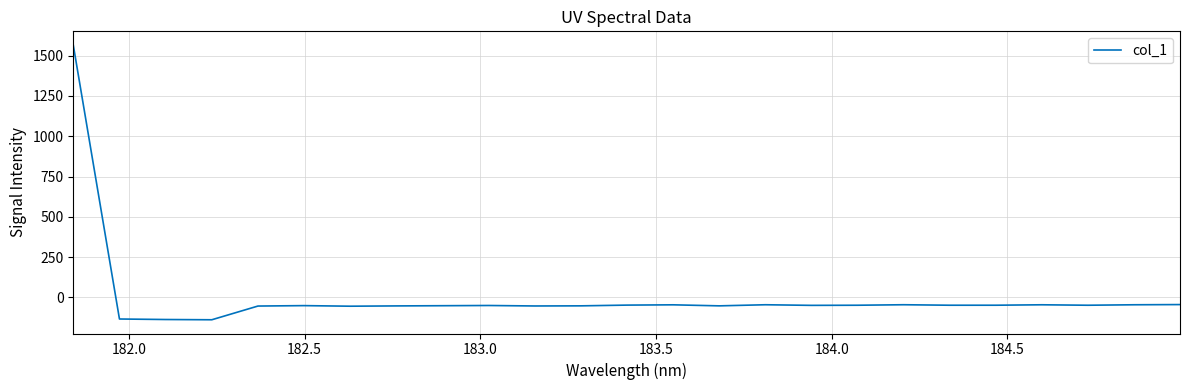

What is the sum of all values?

133.4